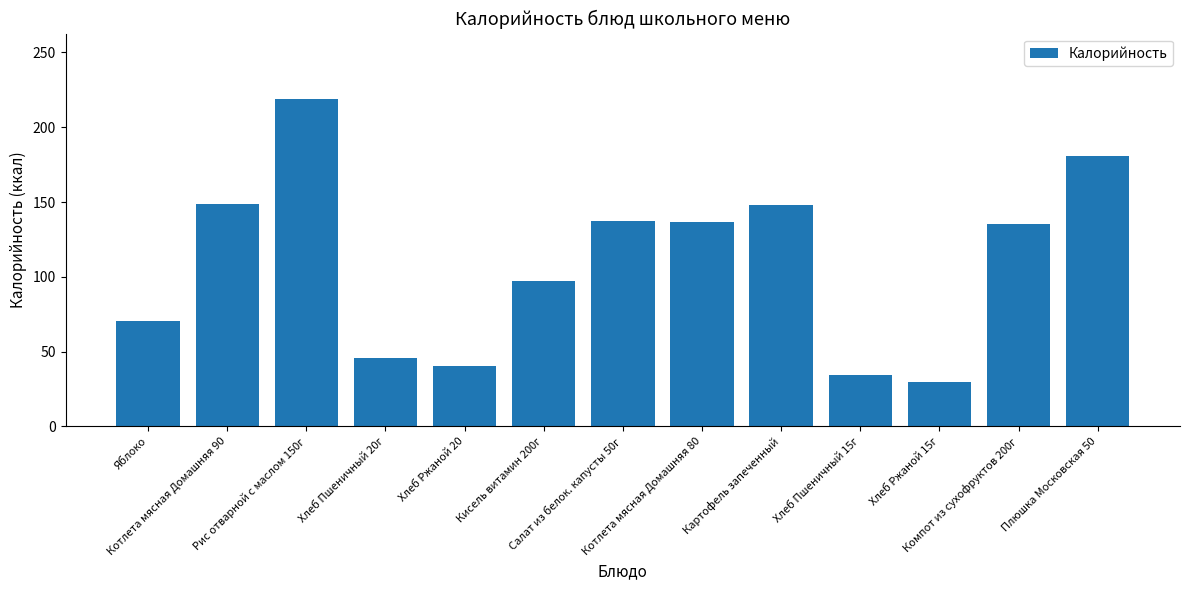

What is the average value?

109.5